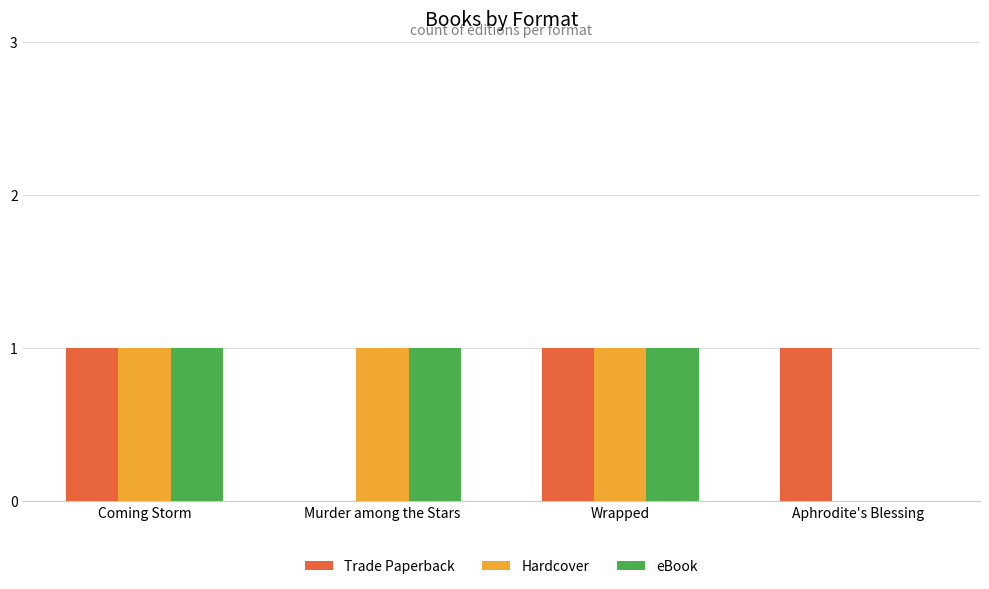

The Trade Paperback series shows 1 at Aphrodite's Blessing. True or false?

True